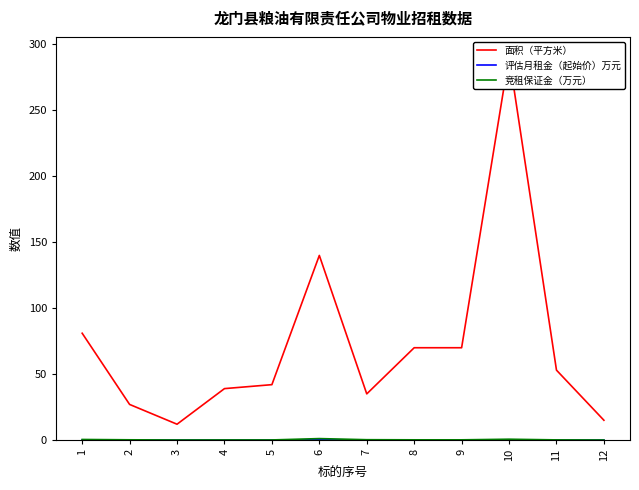

True or false: 评估月租金（起始价）万元 and 面积（平方米） intersect in this chart.

False